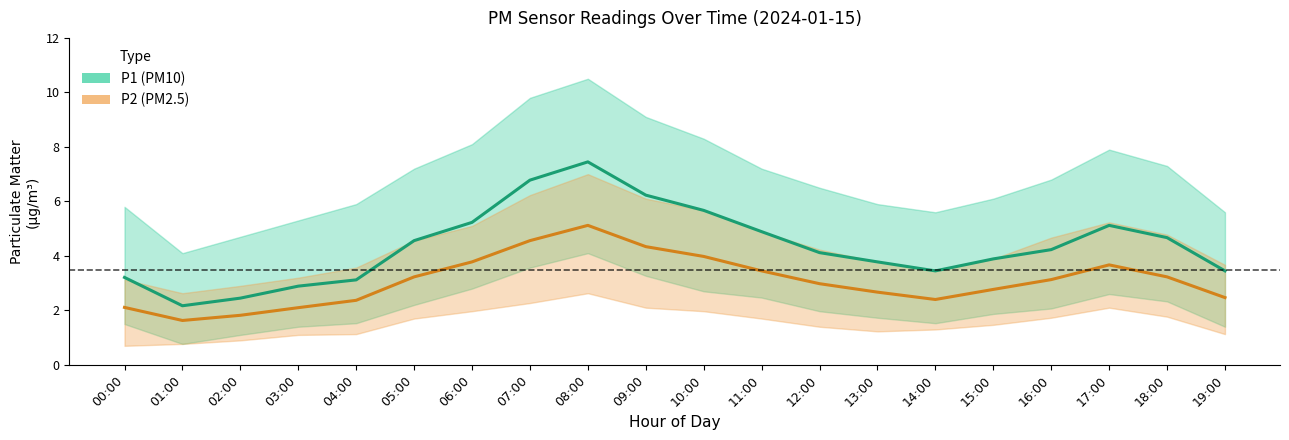

True or false: P1 and P2 cross at least once.

False